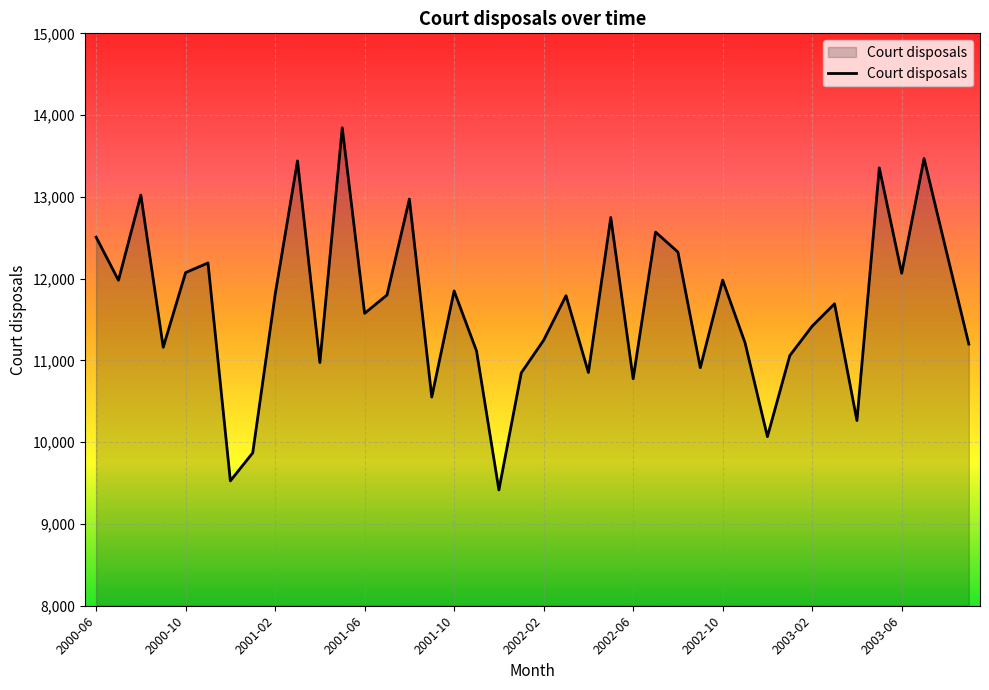

What is the difference between the second highest and second lowest values?

3942